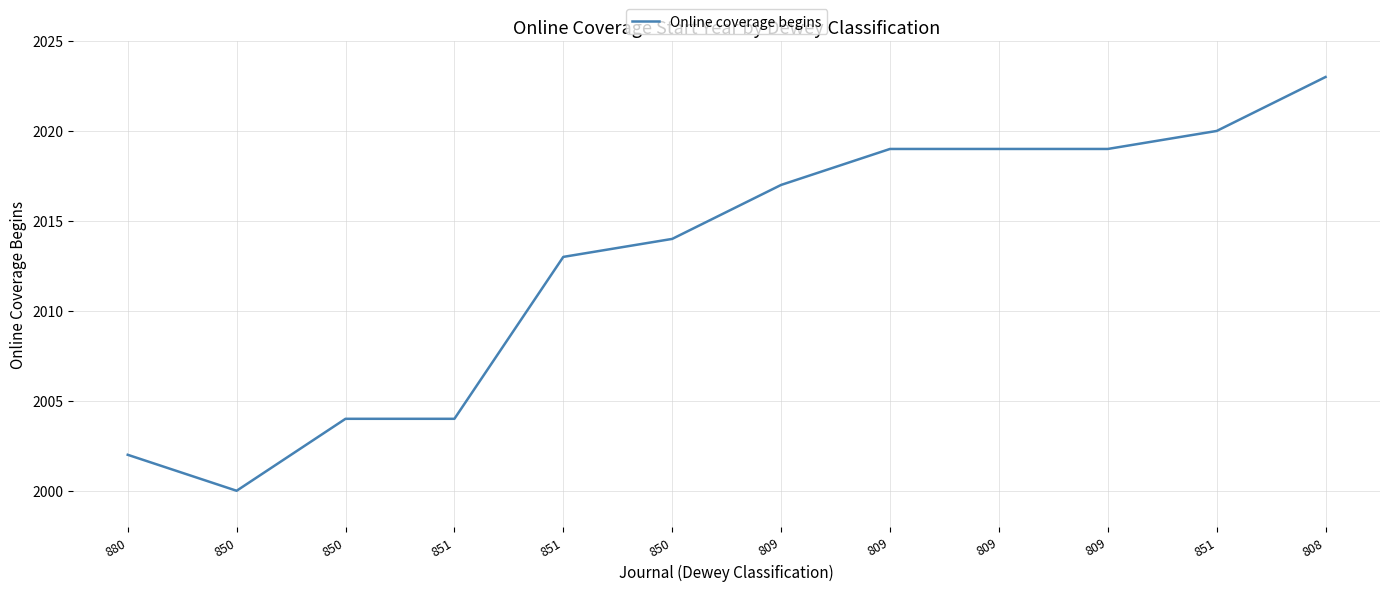

Rank the categories by value from highest to lowest.

808, 851, 809, 809, 809, 809, 850, 851, 850, 851, 880, 850